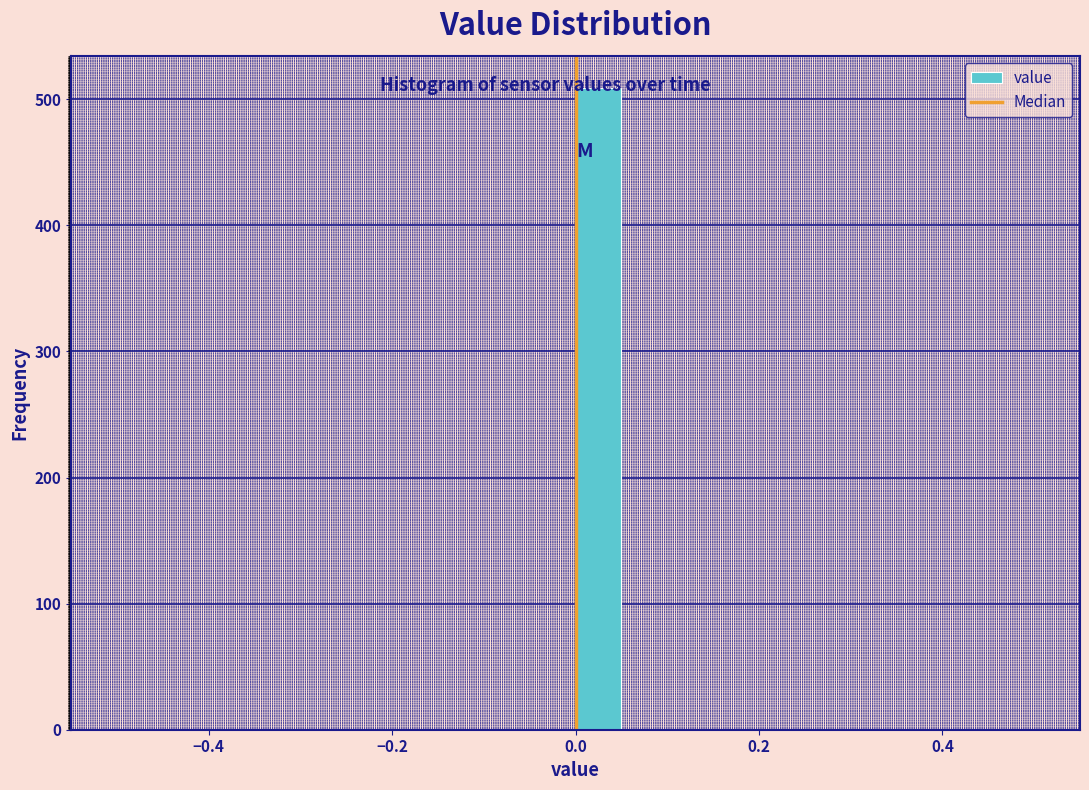

Read against the x-axis, roughly where is the centre of the tallest bar?

0.02